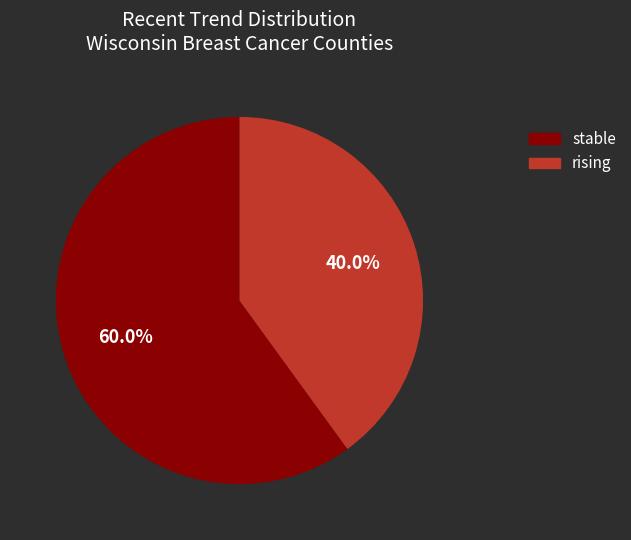

True or false: stable accounts for 60% of the total.

True